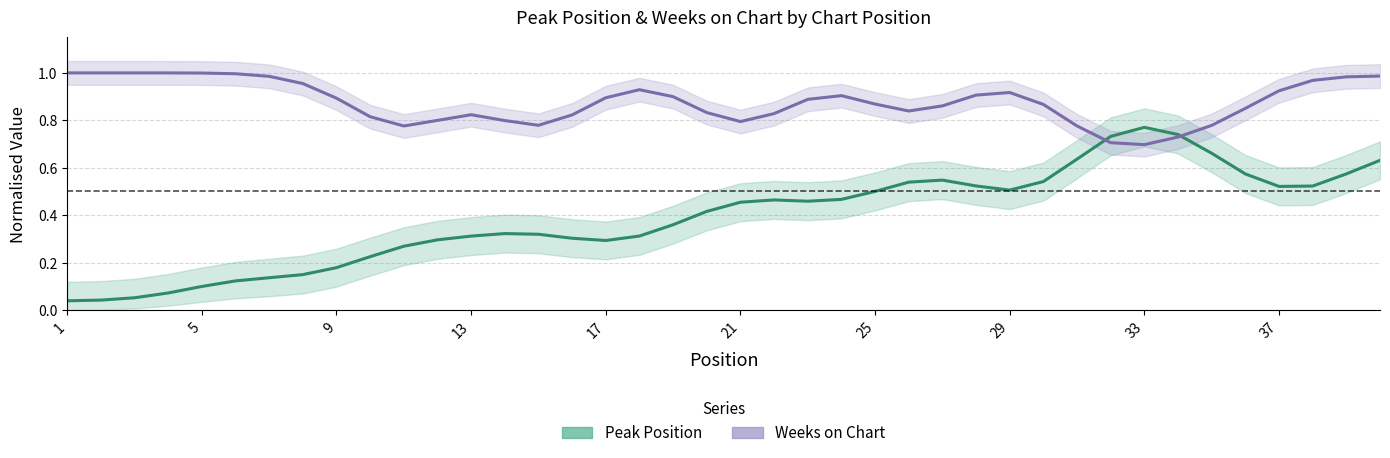

Is the value of Weeks on Chart at 19 greater than the value of Peak Position at 21?

Yes